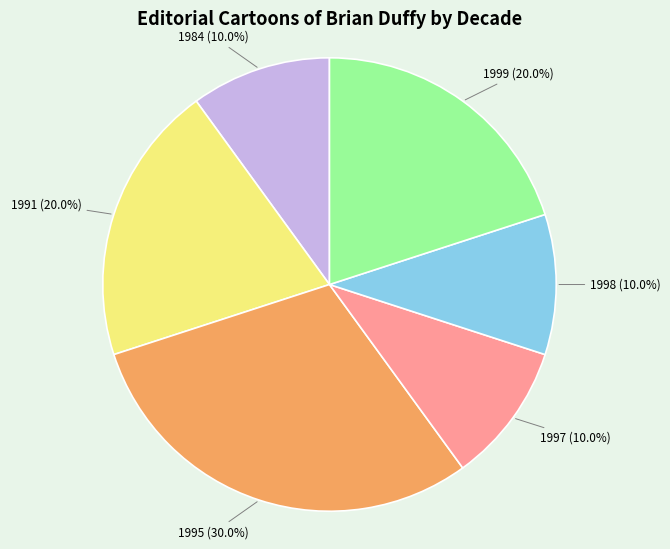

Does any single category account for the majority?

No